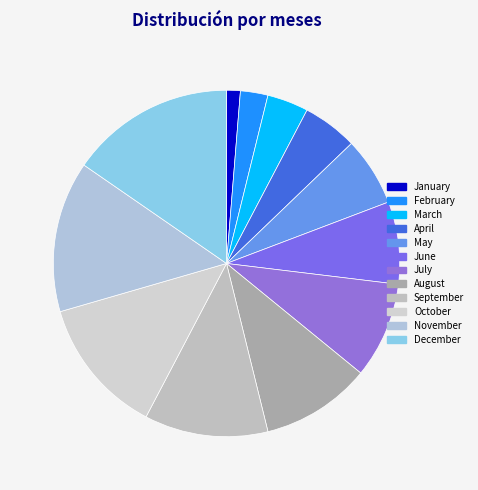

To the nearest percent, what portion does April represent?

5%